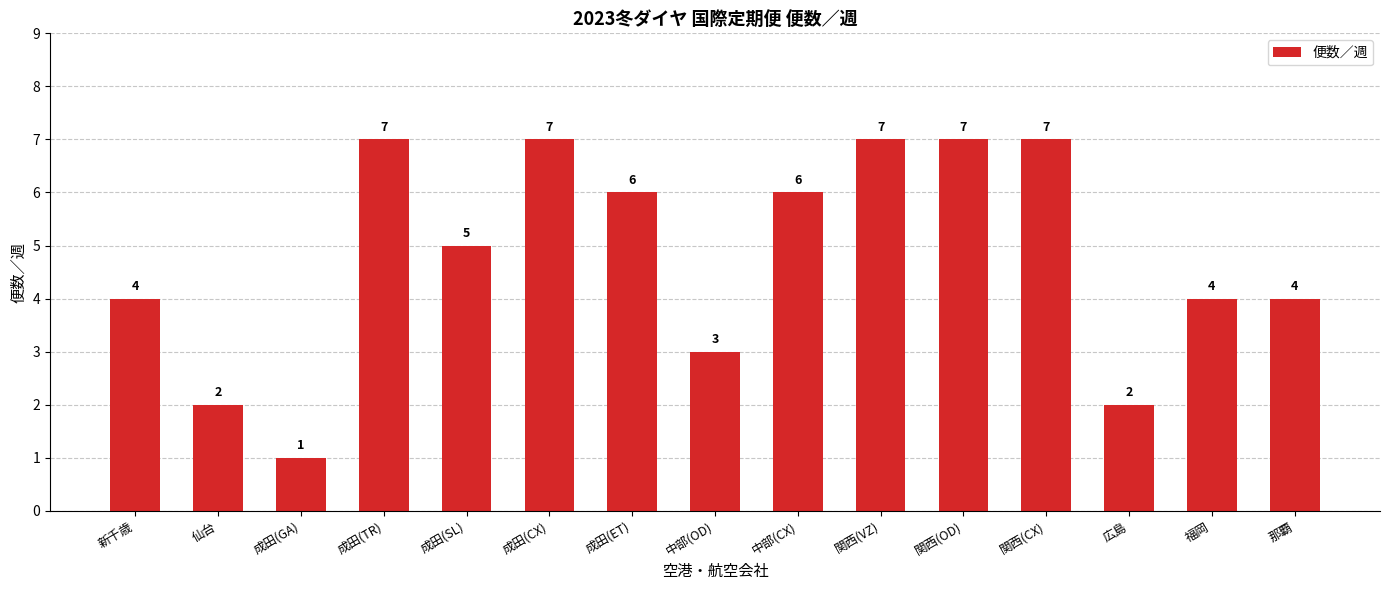

What is the greatest value displayed?

7